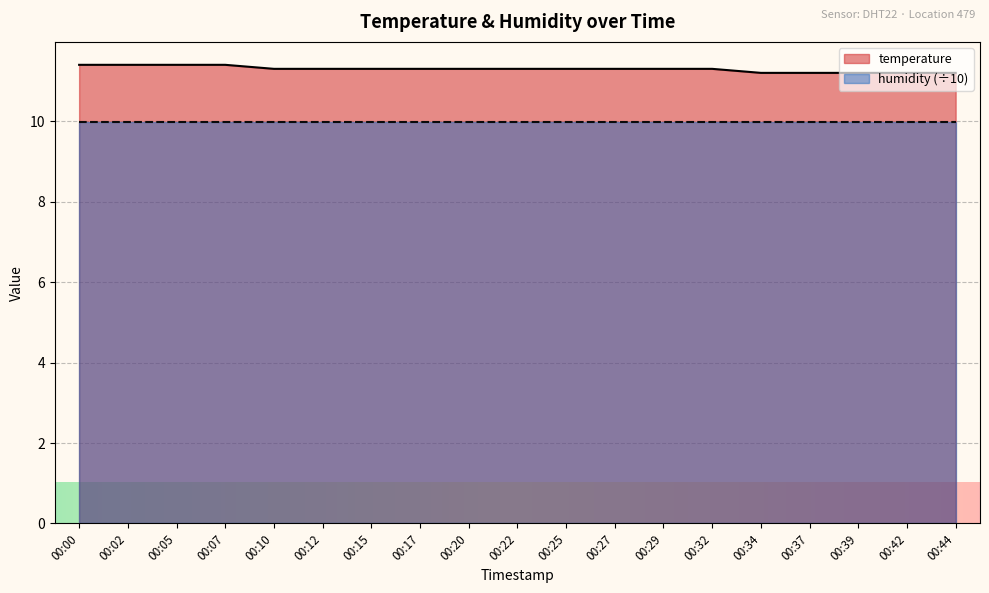

What is the value of the 17th point from the left?

11.2